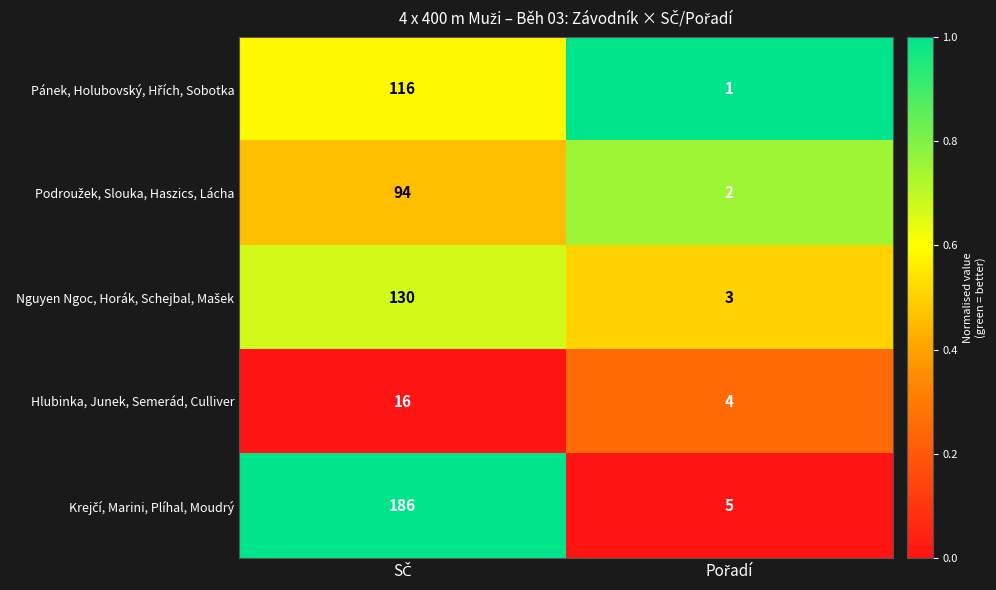

Count the number of data series in this chart.

5